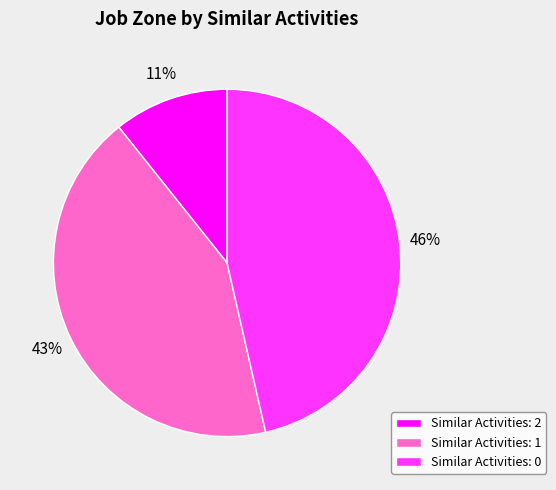

Is it true that Similar Activities: 2 is 22% of the pie?

False